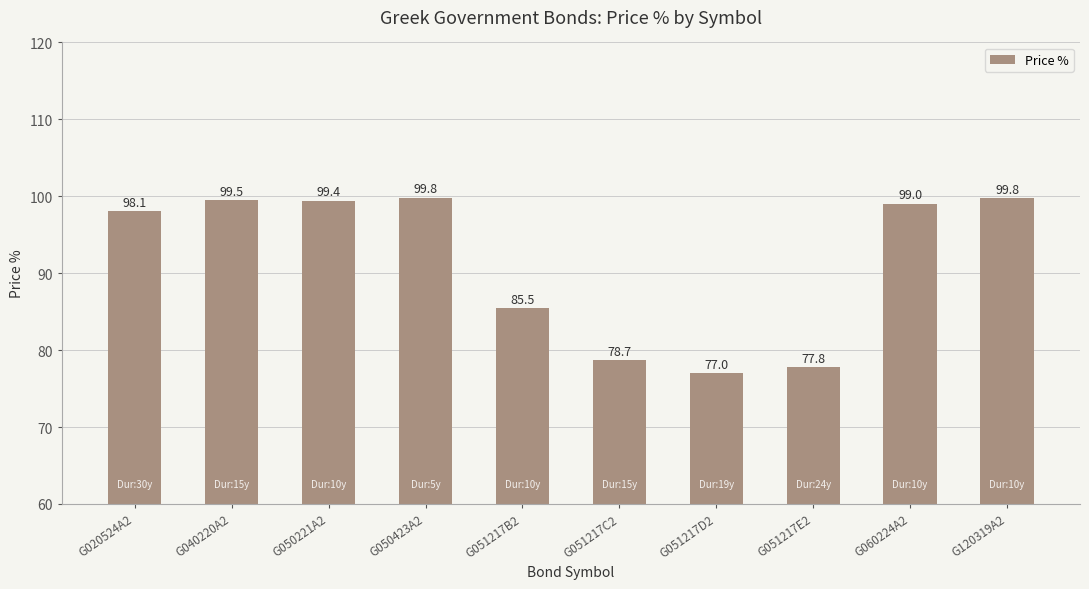

What is the label of the 2nd bar from the left?

G040220A2